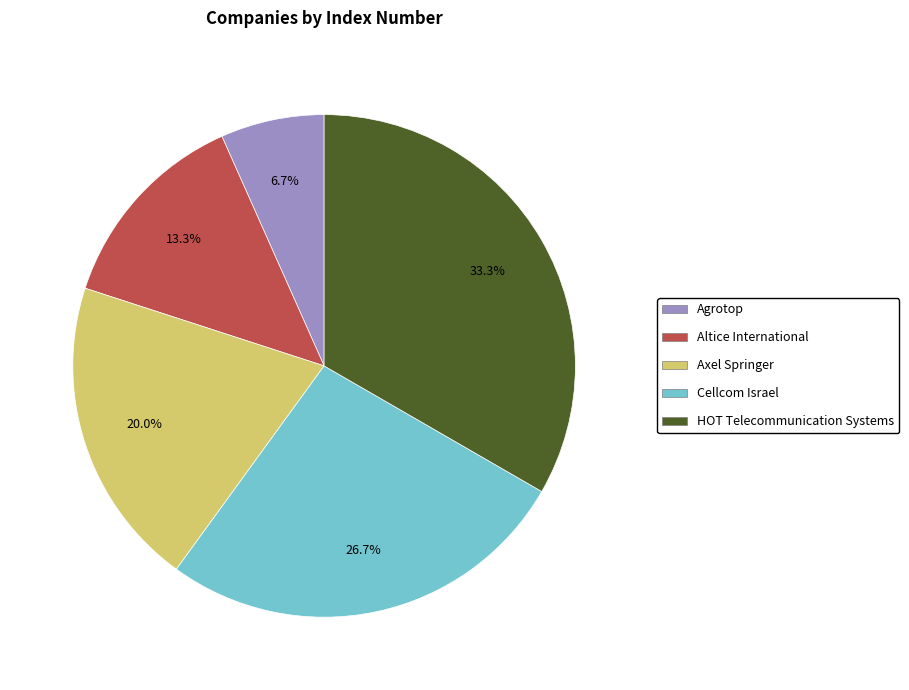

What percentage do Altice International and Agrotop together represent?

20.0%